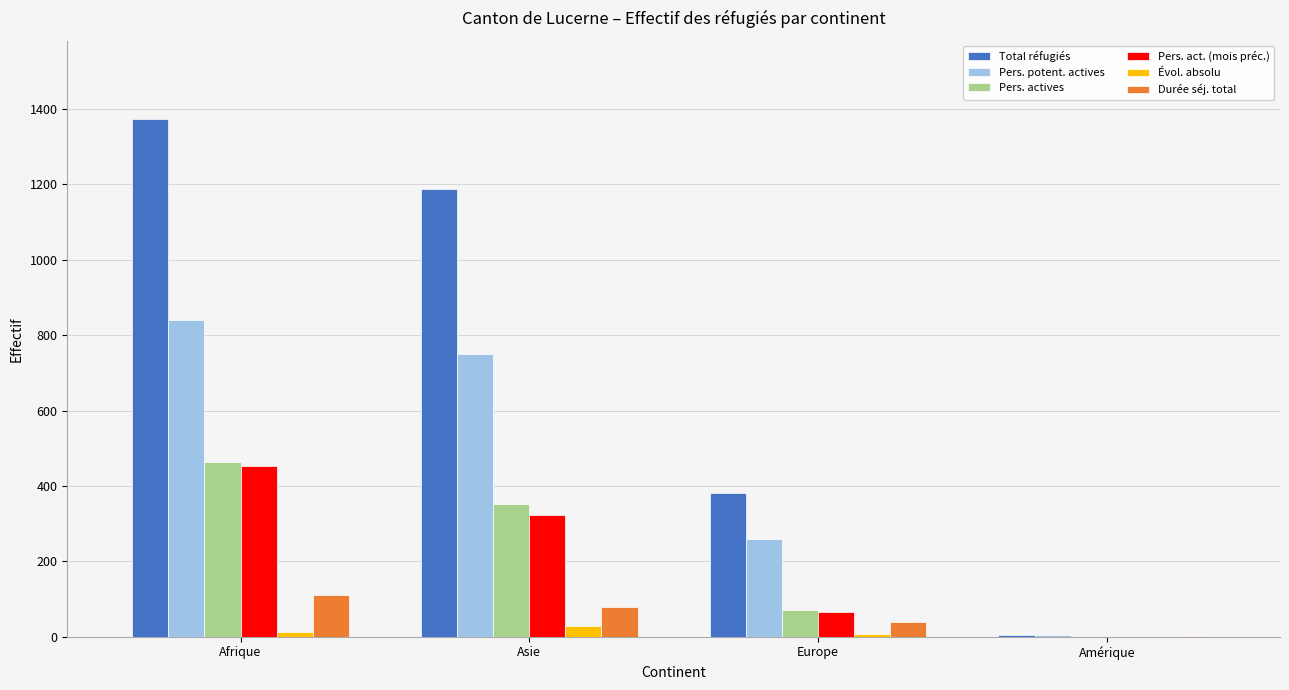

What value does the Pers. potent. actives series have at Asie, to the nearest 50?

750